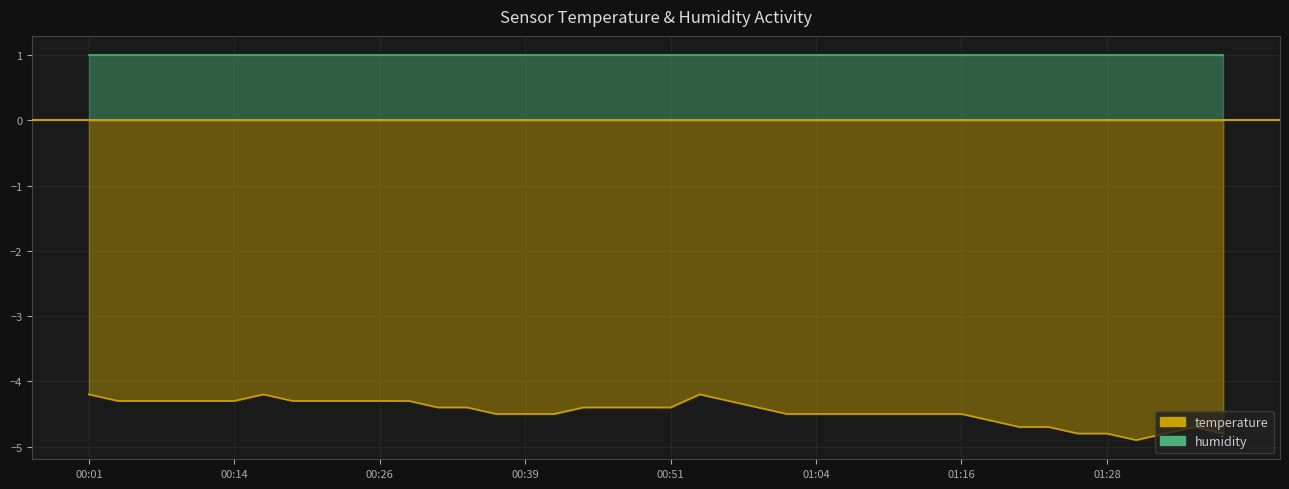

Rank the categories by value from highest to lowest.

00:01, 00:16, 00:54, 00:03, 00:06, 00:08, 00:11, 00:14, 00:19, 00:21, 00:24, 00:26, 00:29, 00:56, 00:31, 00:34, 00:44, 00:46, 00:49, 00:51, 00:59, 00:36, 00:39, 00:41, 01:01, 01:04, 01:06, 01:09, 01:11, 01:14, 01:16, 01:18, 01:21, 01:23, 01:36, 01:26, 01:28, 01:33, 01:38, 01:31